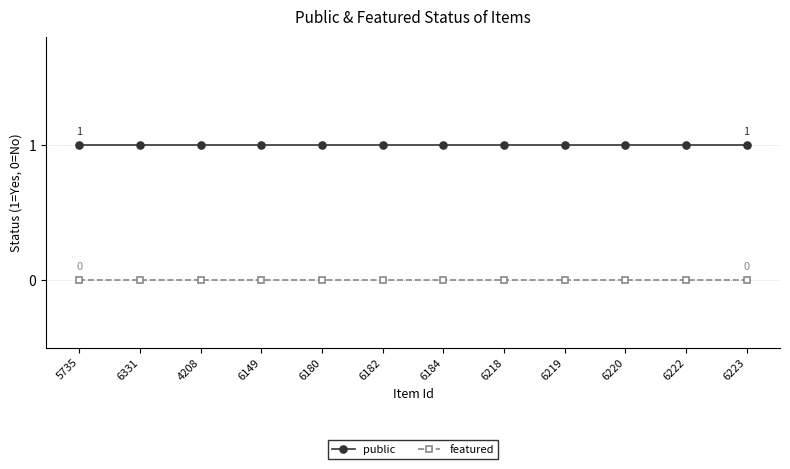

The value of public at 6184 is 0. True or false?

False